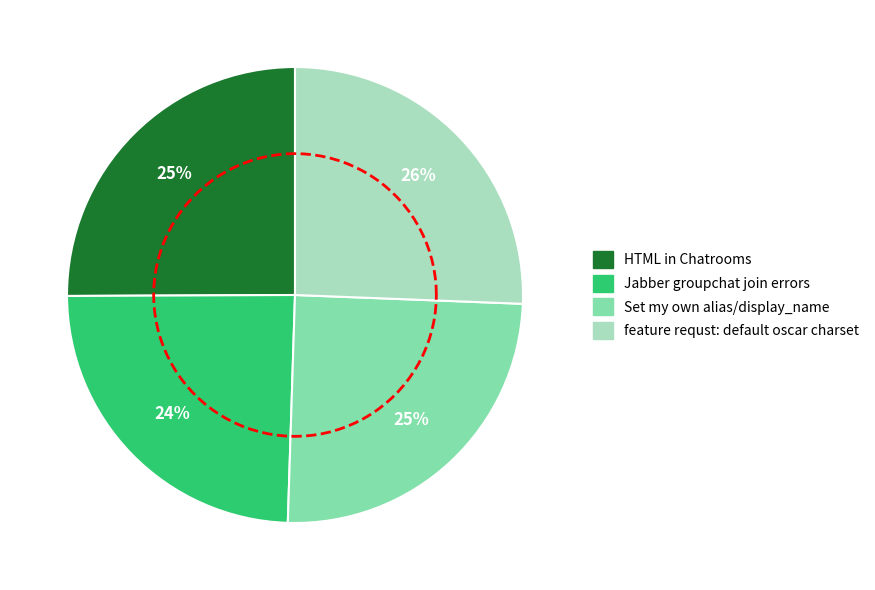

To the nearest percent, what percentage of the pie is HTML in Chatrooms?

25%